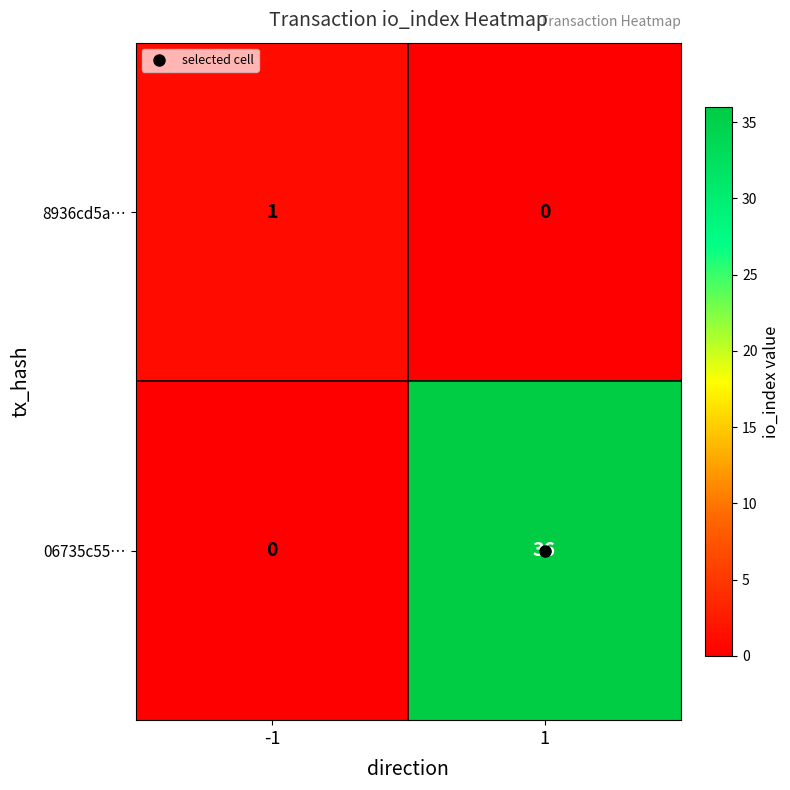

Is the value of 06735c55… at -1 greater than the value of 8936cd5a… at -1?

No